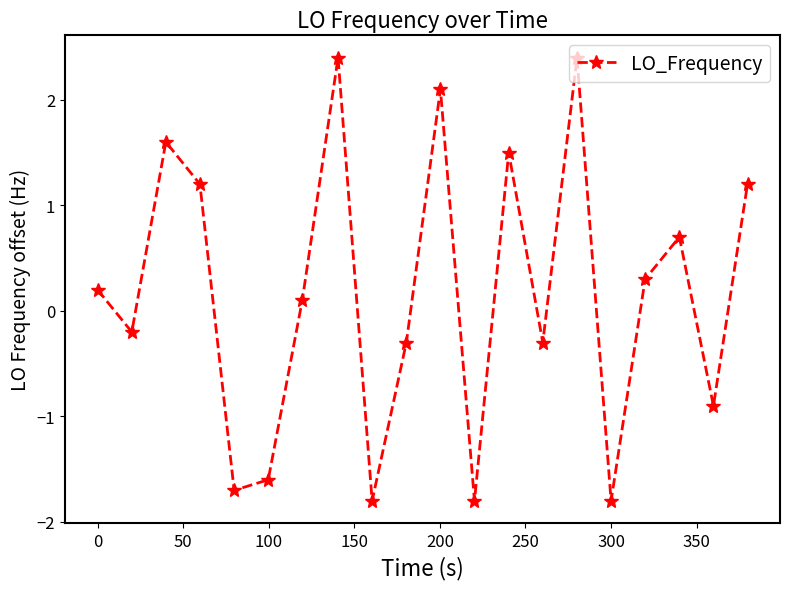

How many interior local peaks (higher than both neighbors) does the data have?

6